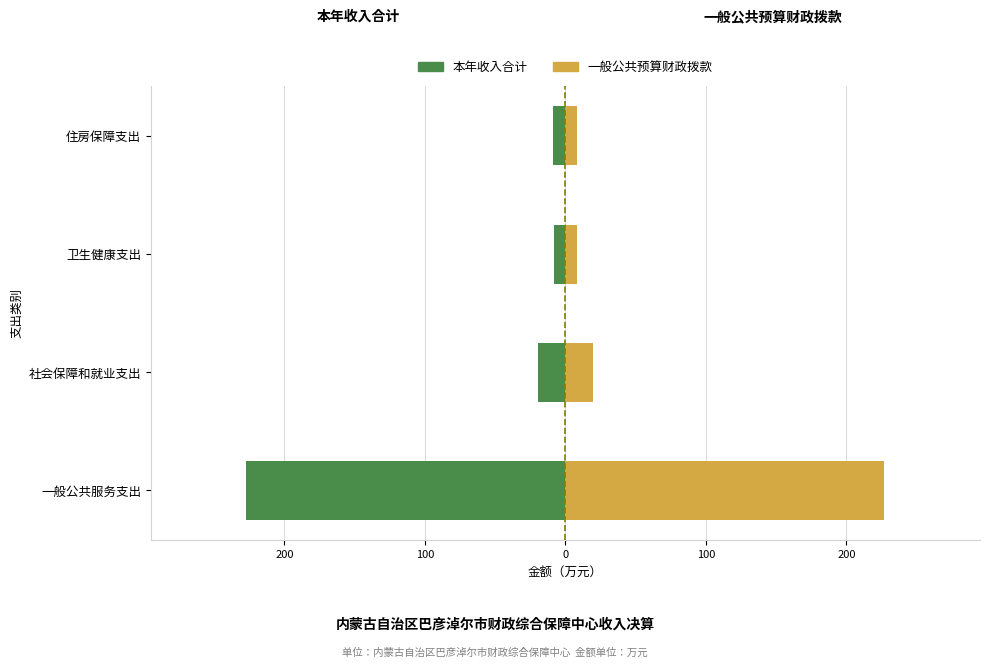

What is the maximum value for 一般公共预算财政拨款?

227.0